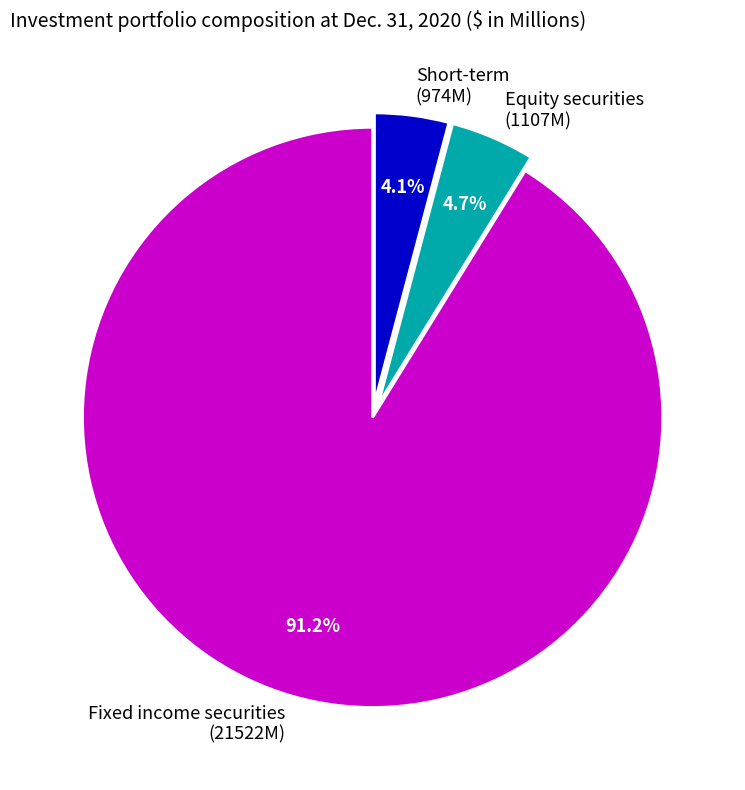

To the nearest percent, what percentage of the pie is Short-term?

4%